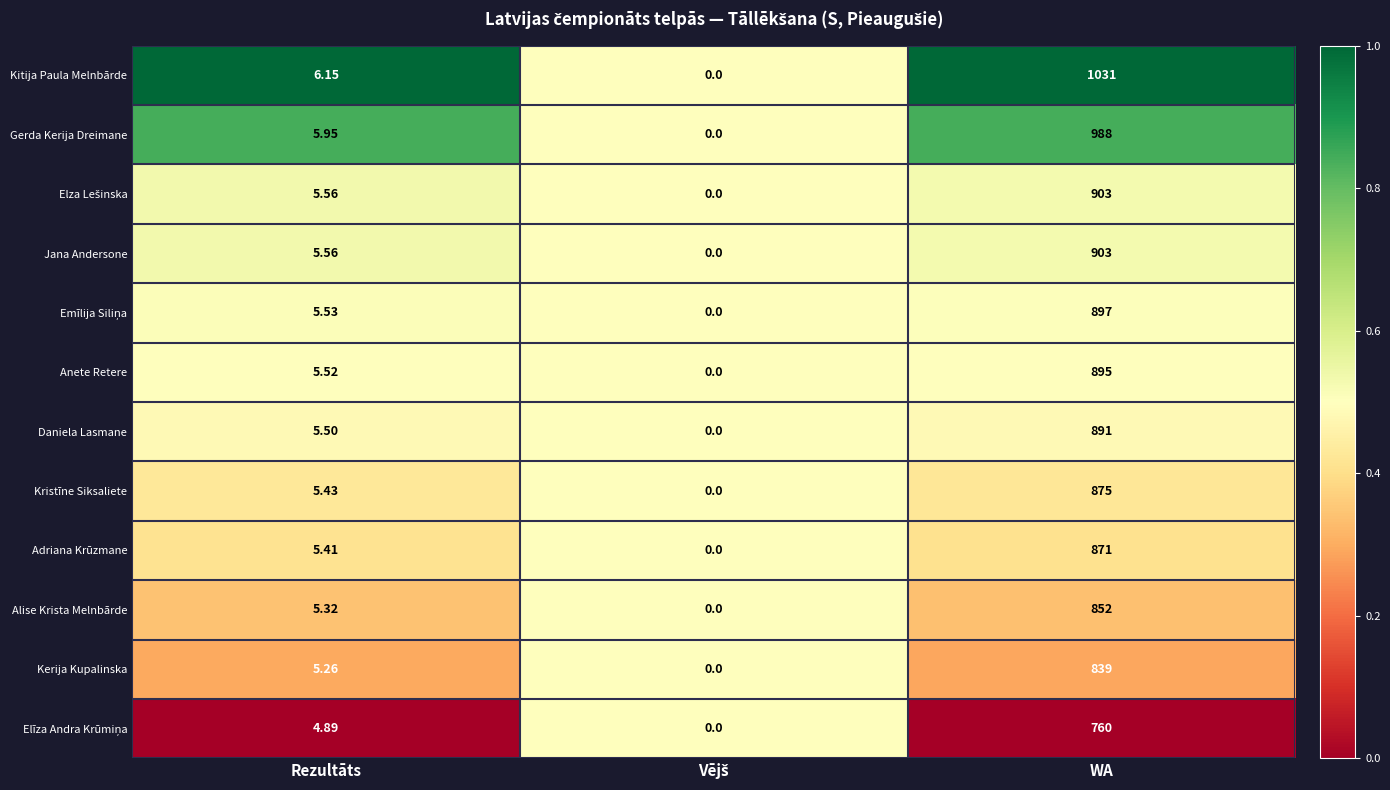

What is the difference between the highest and lowest values at Rezultāts?

1.3